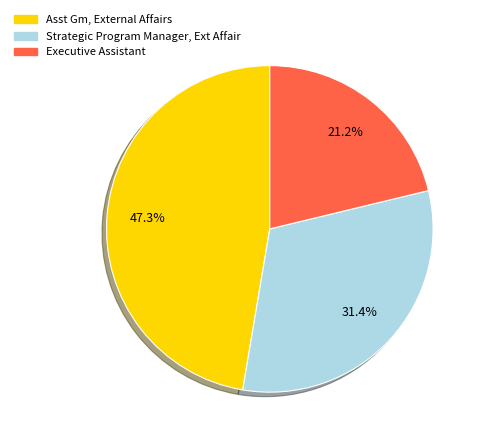

Which category has the biggest portion of the pie?

Asst Gm, External Affairs